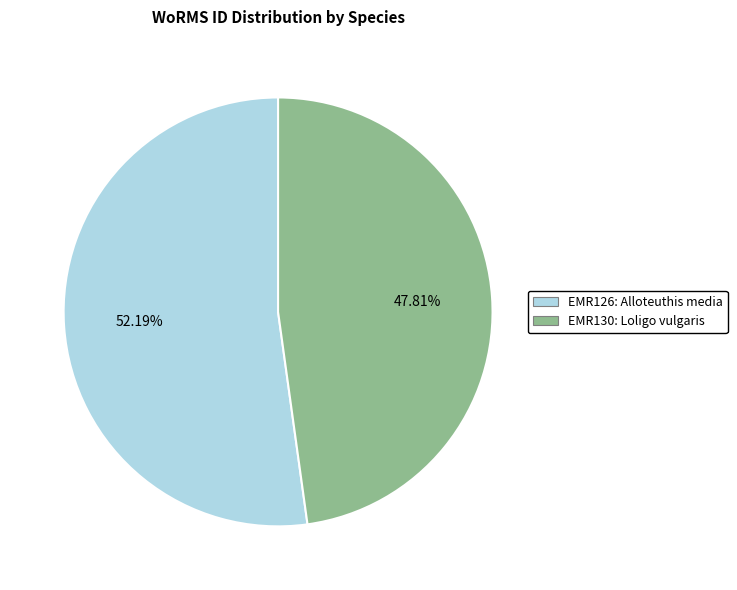

How many slices are in this pie chart?

2